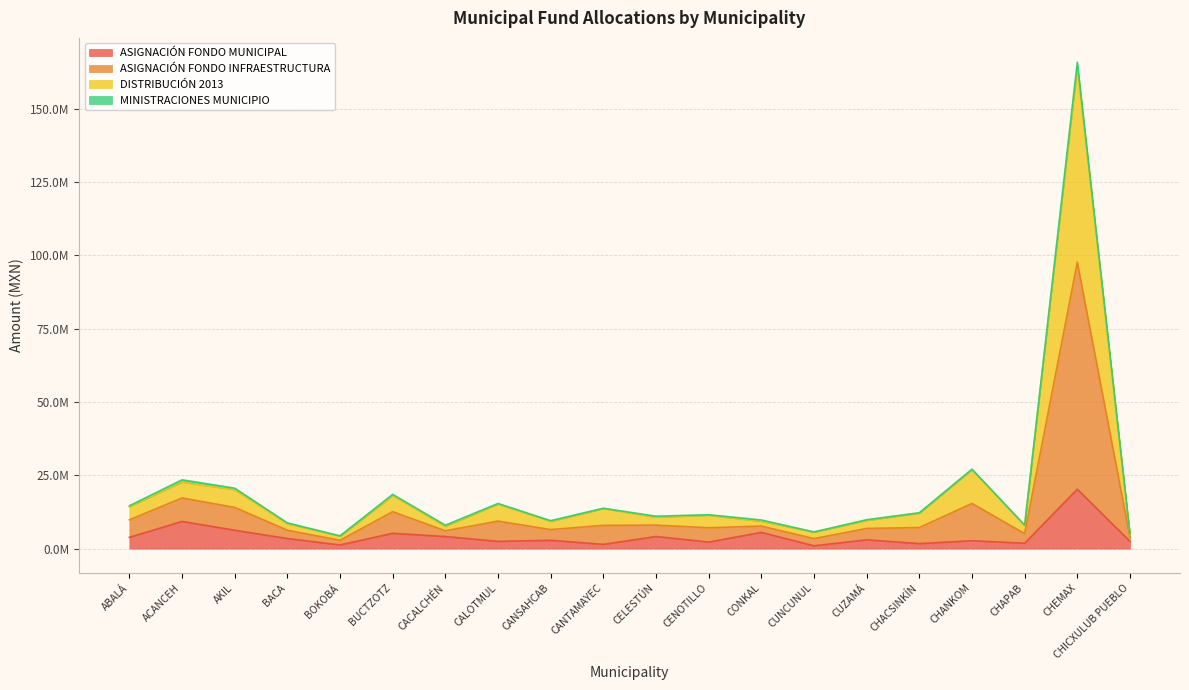

True or false: ASIGNACIÓN FONDO INFRAESTRUCTURA has more than 0 points higher than both neighbors.

True